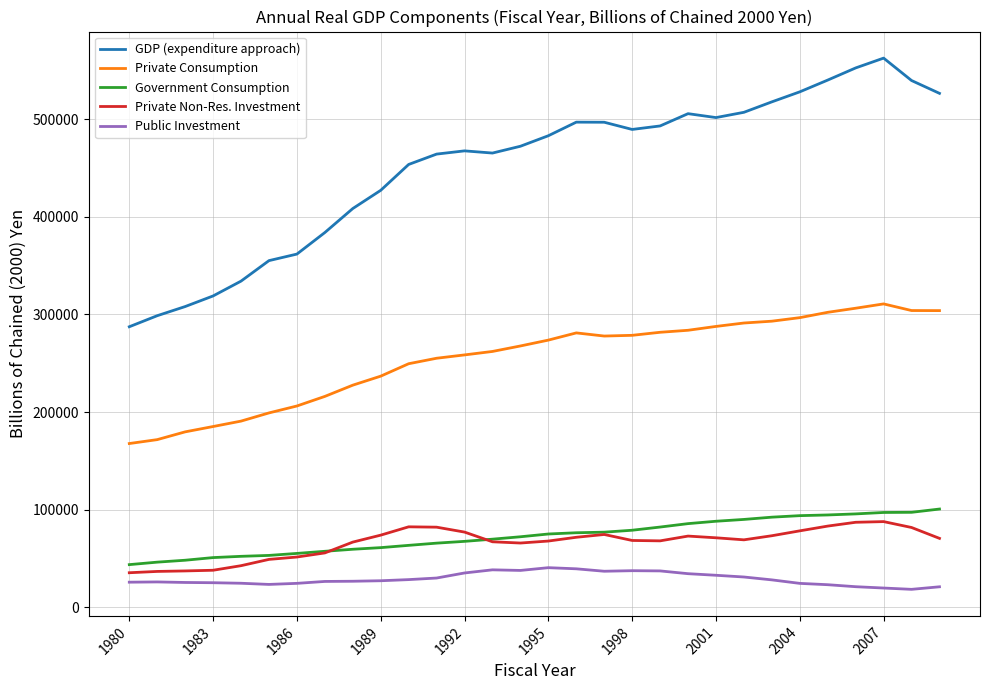

Which series has the largest total across all categories?

GDP (expenditure approach)